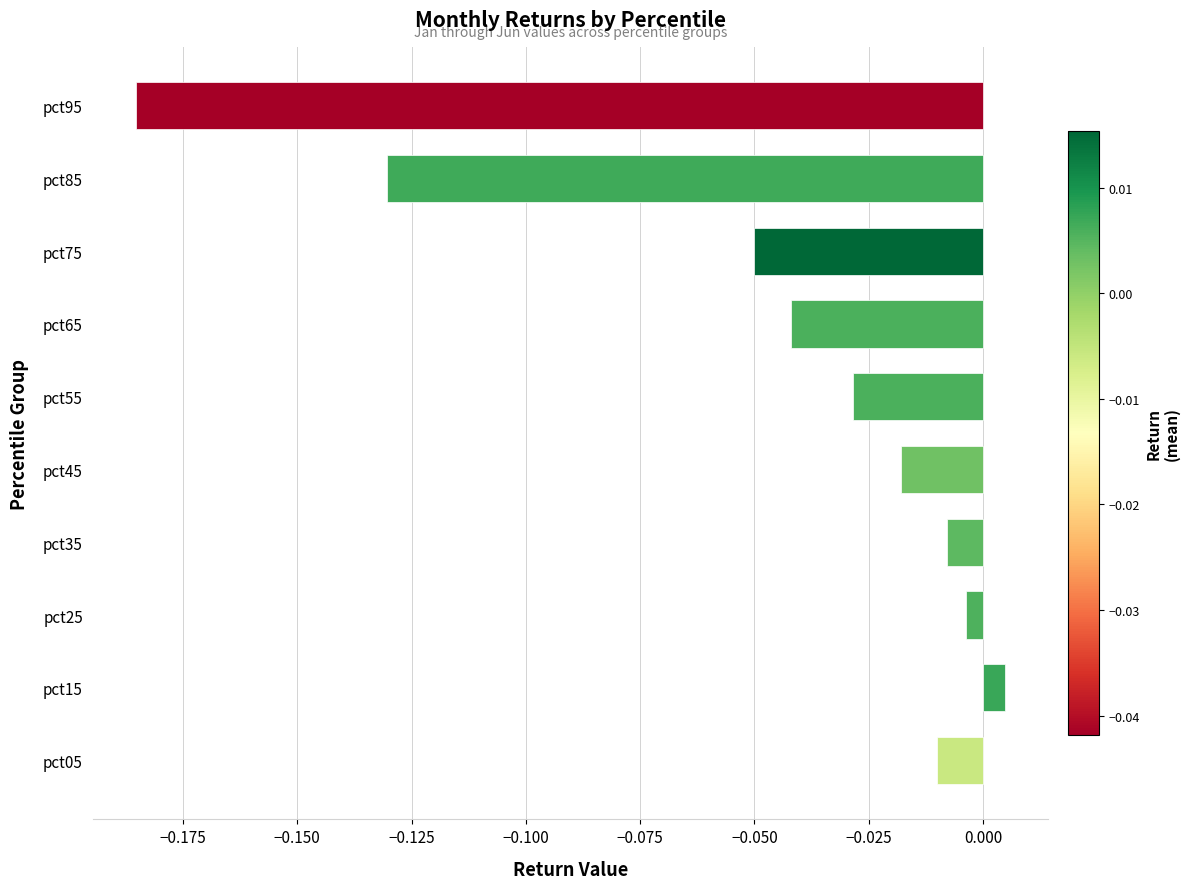

True or false: the data shows -0.1 at pct65.

False